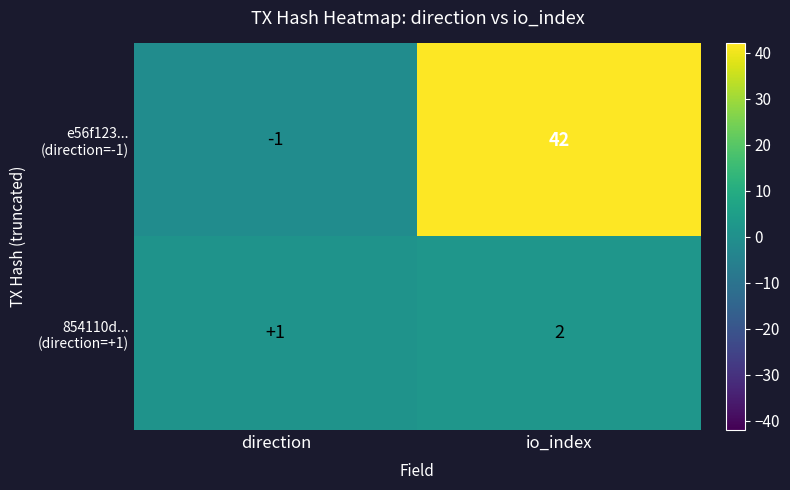

What is the difference between the highest and lowest values at io_index?

40